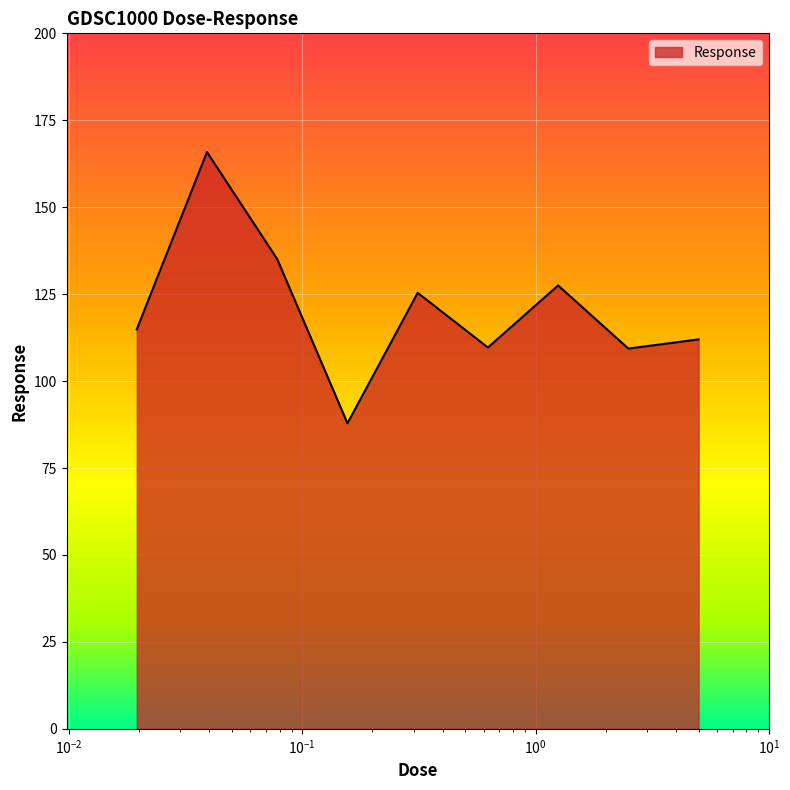

What is the minimum value shown in the chart?

87.9